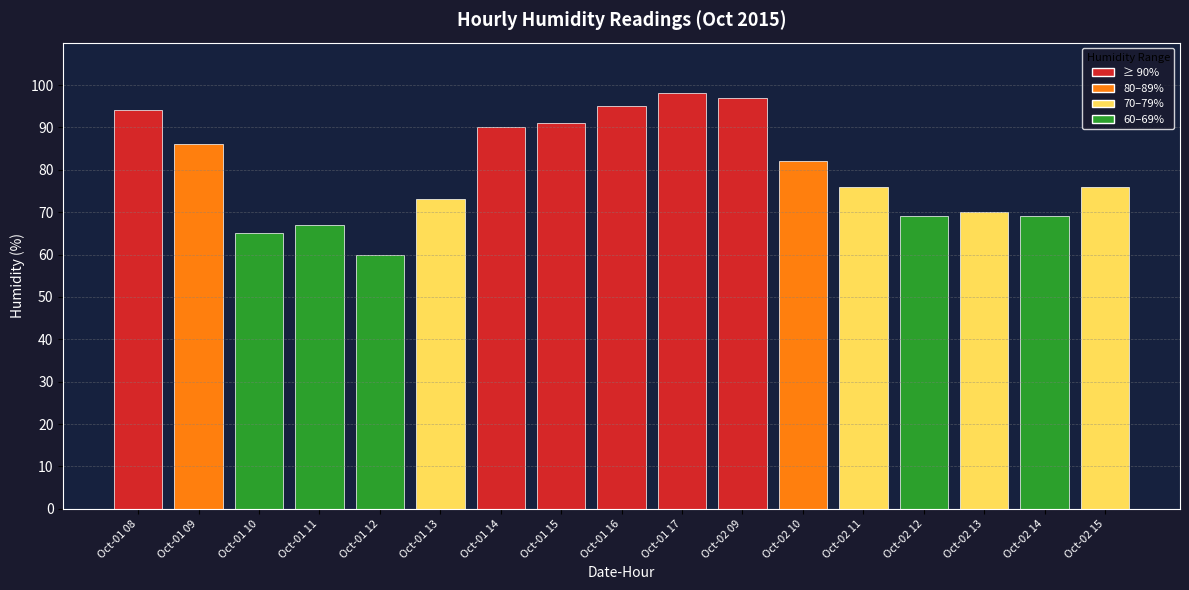

The chart shows a value of 69 at Oct-02 14. True or false?

True